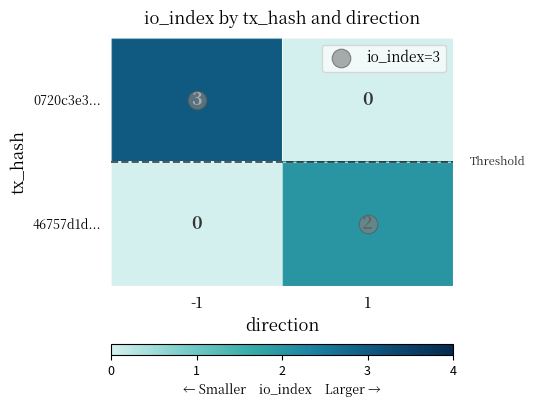

What is the greatest value displayed?

3